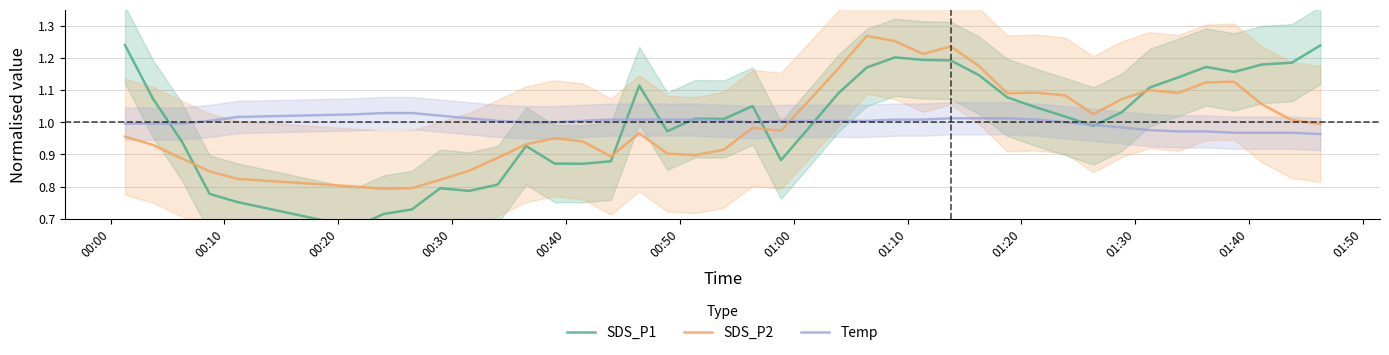

Does the chart display data point markers on the line(s)?

No